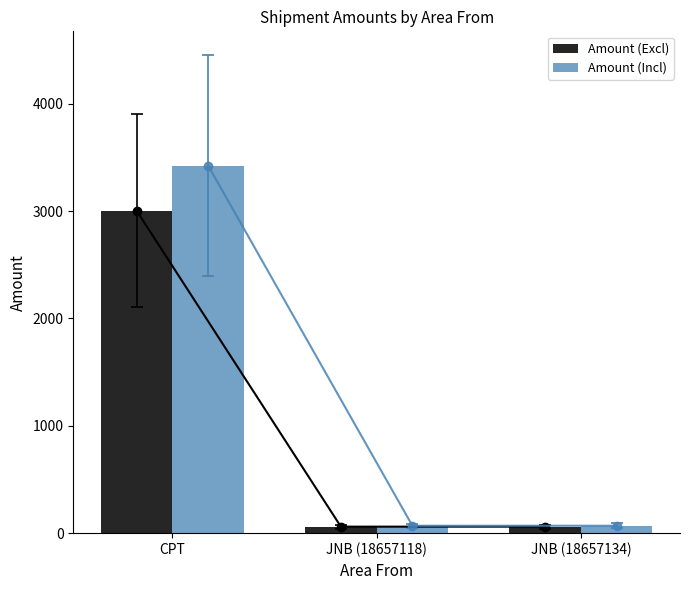

Is it true that Amount (Excl) equals 4931.2 at CPT?

False